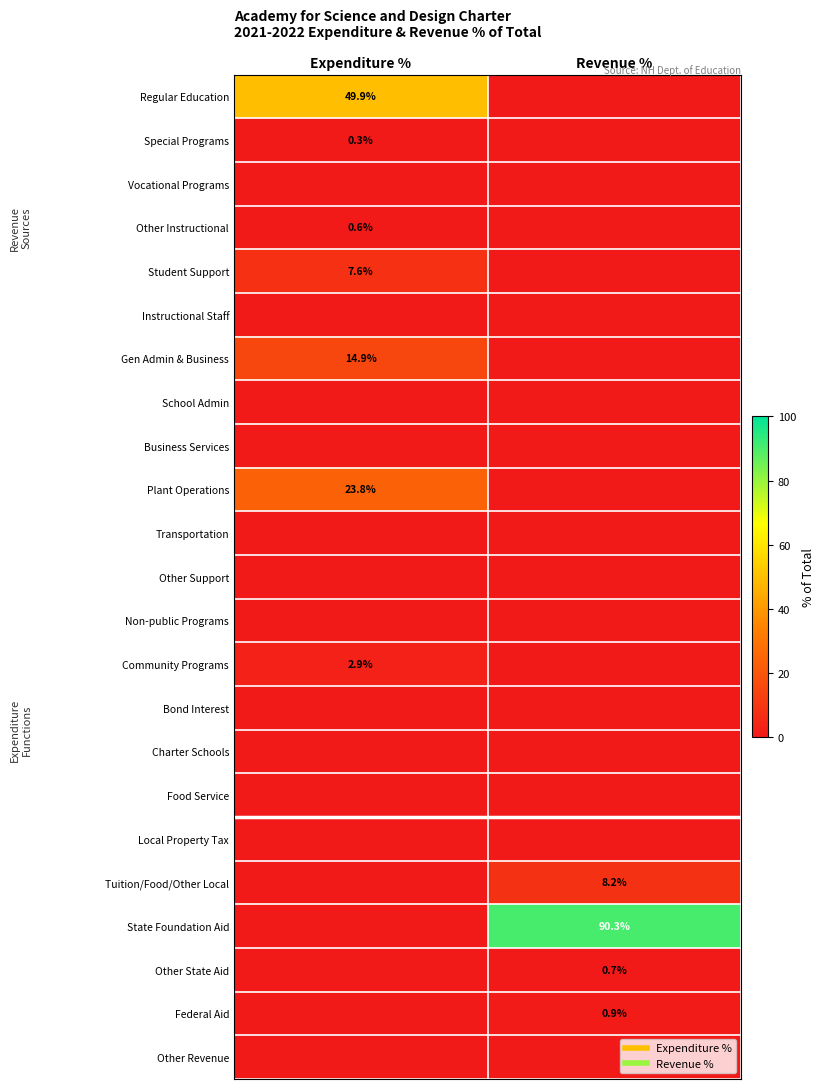

Which series changed the most between Expenditure % and Revenue %?

State Foundation Aid